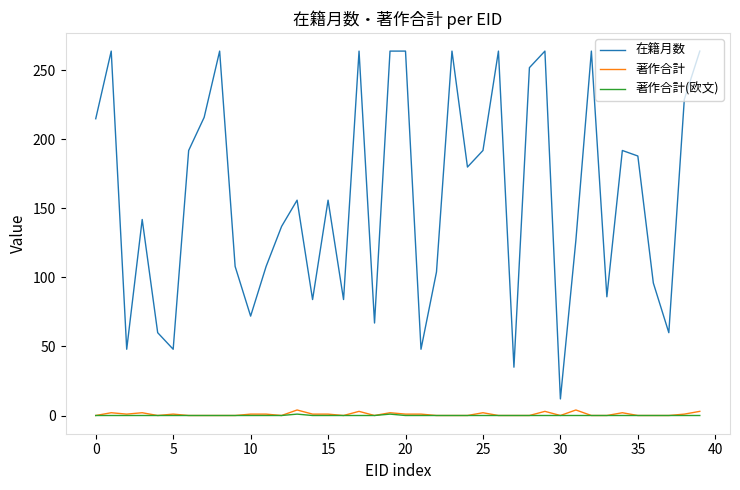

Which series has the largest total across all categories?

在籍月数